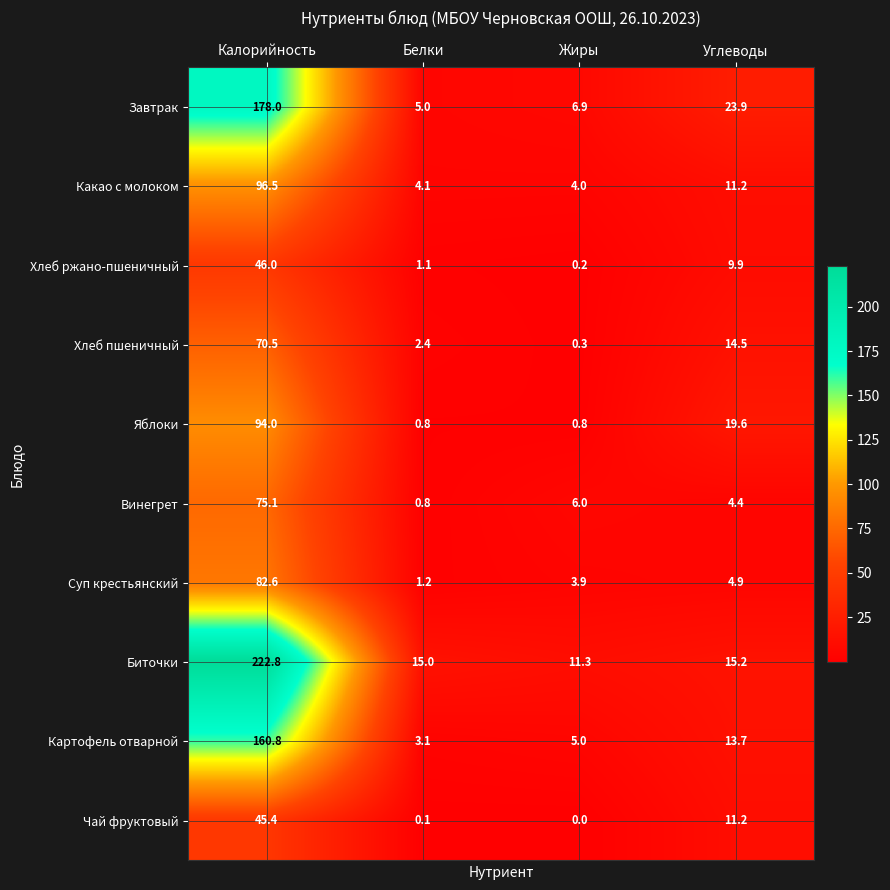

At which category does the chart reach its peak across all series?

Калорийность